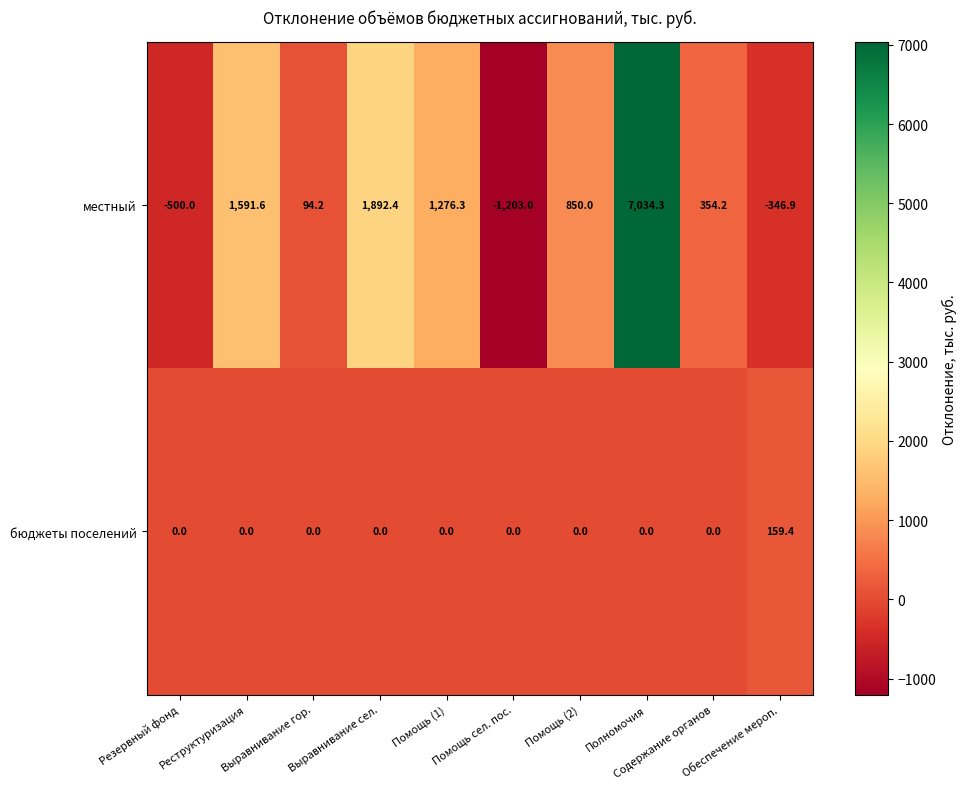

What is the total value across all series at Реструктуризация?

1591.6